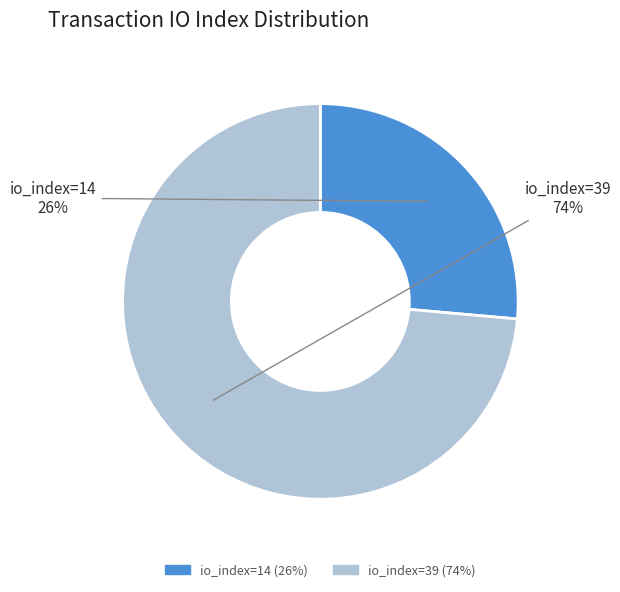

To the nearest percent, what is the average slice percentage?

50%